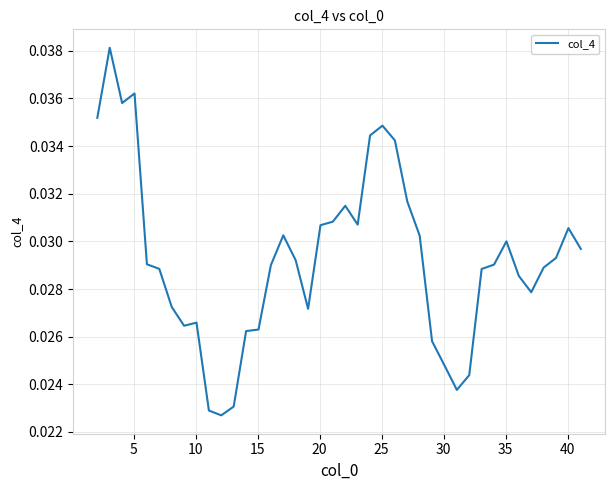

Does the chart have visible grid lines?

Yes